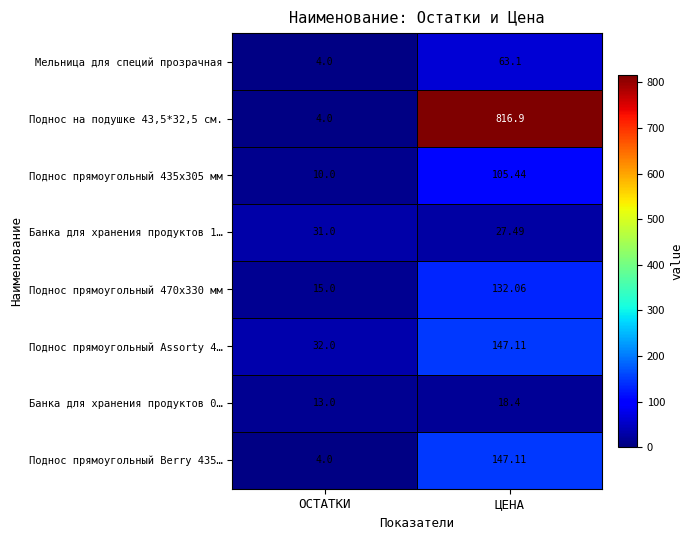

Rank the categories by Поднос прямоугольный Berry 435… value from lowest to highest.

ОСТАТКИ, ЦЕНА